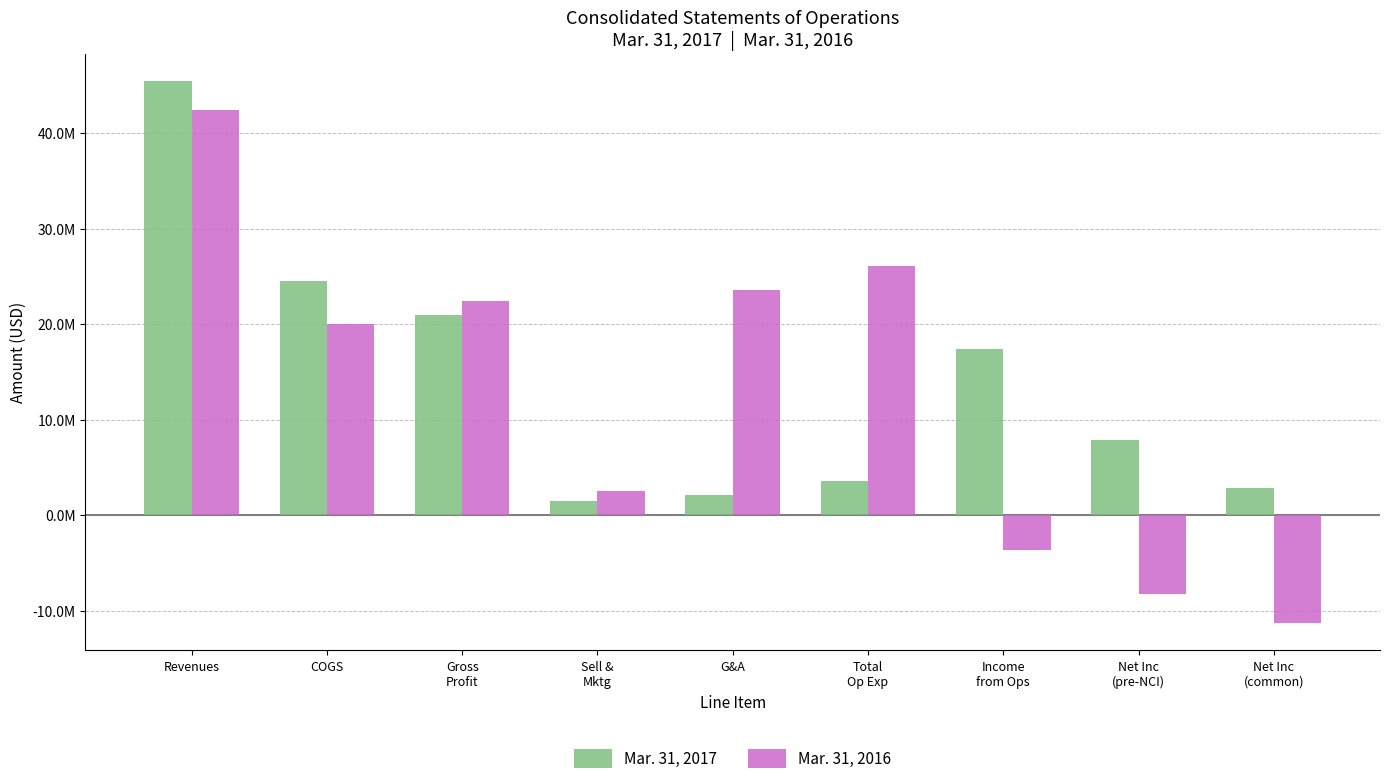

What are all the series names shown in the legend?

Mar. 31, 2017, Mar. 31, 2016